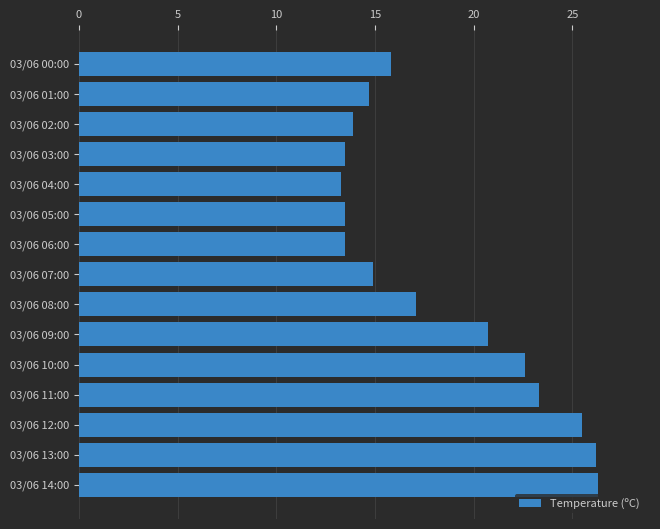

Which has a higher value, 03/06 08:00 or 03/06 14:00?

03/06 14:00